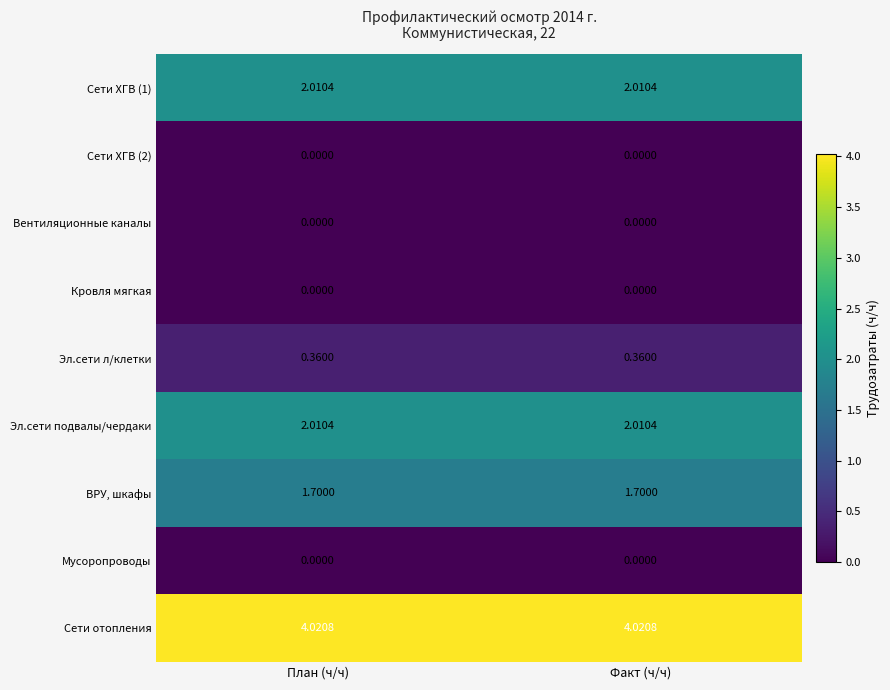

Which series has the largest total across all categories?

Сети отопления